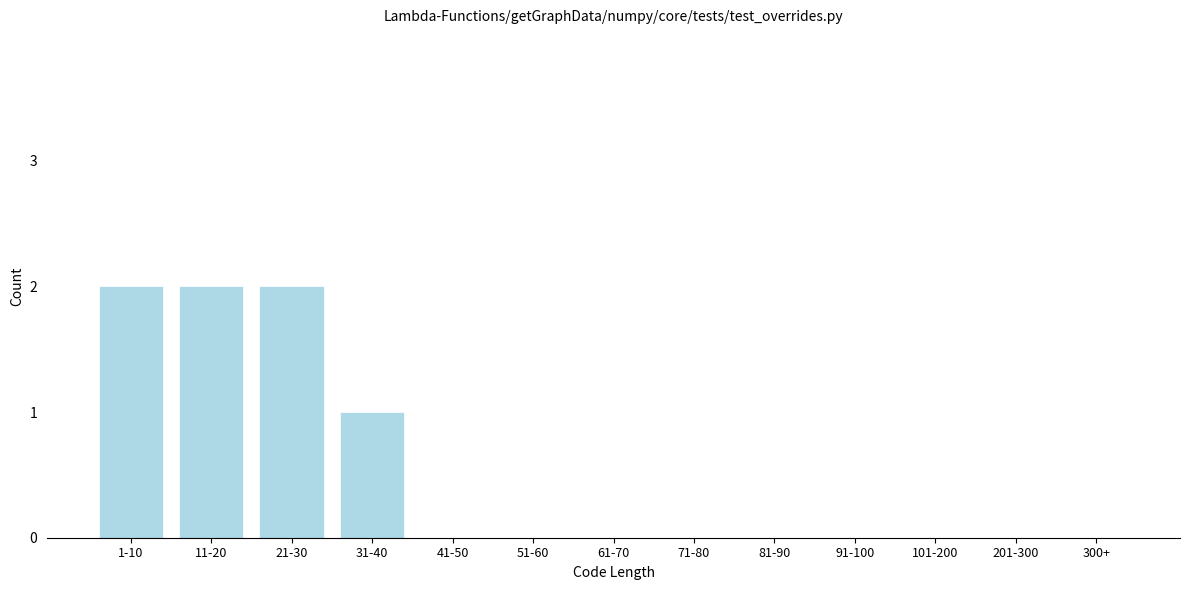

Reading right to left, list all the values displayed in this chart.

300+=0	201-300=0	101-200=0	91-100=0	81-90=0	71-80=0	61-70=0	51-60=0	41-50=0	31-40=1	21-30=2	11-20=2	1-10=2